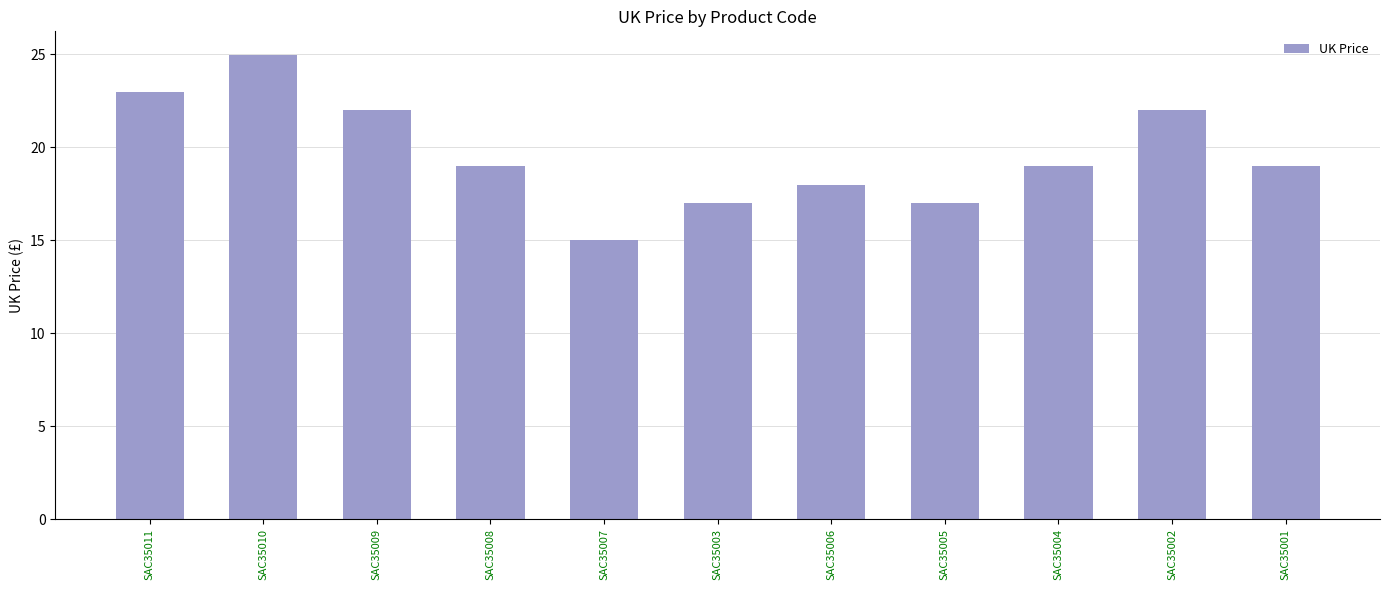

Reading left to right, list all the values displayed in this chart.

23.0	25.0	22.0	19.0	15.0	17.0	18.0	17.0	19.0	22.0	19.0